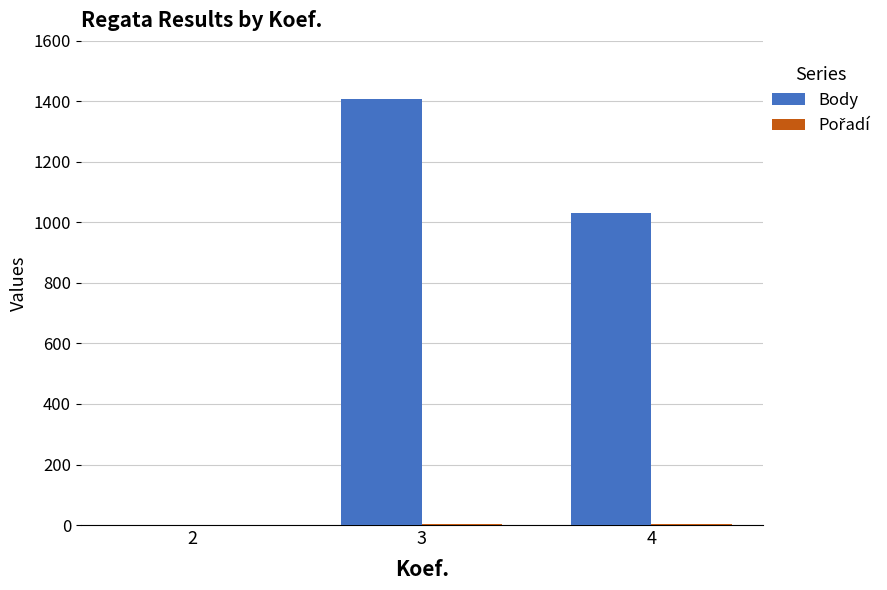

What is the sum of all Body values?

2439